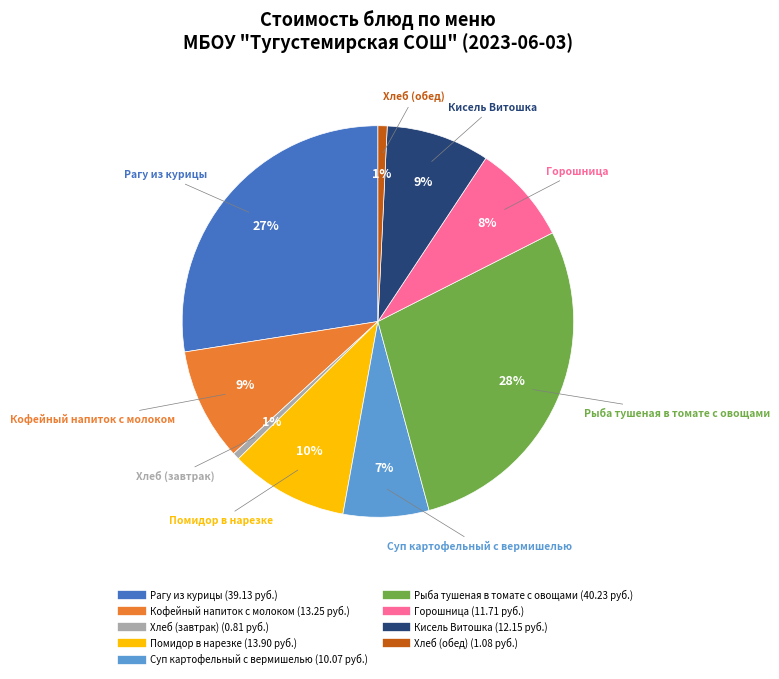

Which category has the biggest portion of the pie?

Рыба тушеная в томате с овощами